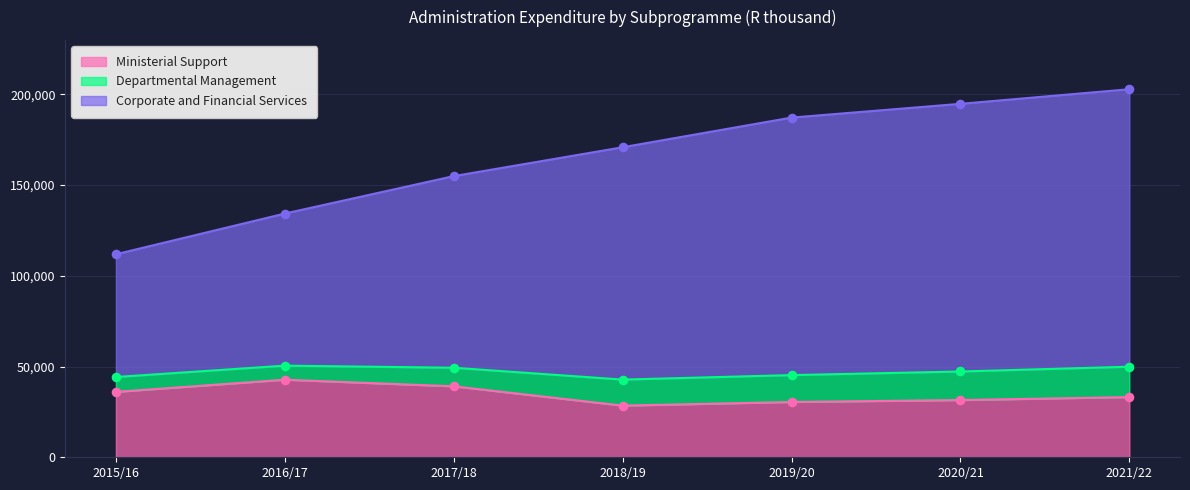

At how many categories does at least one series exceed 105885?

7